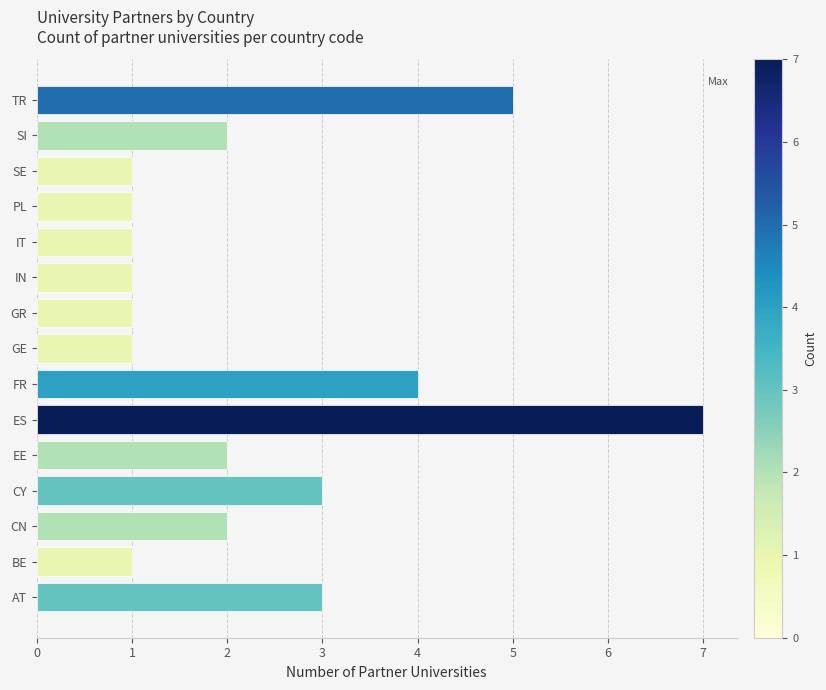

What is the change in value from GE to SI?

+1